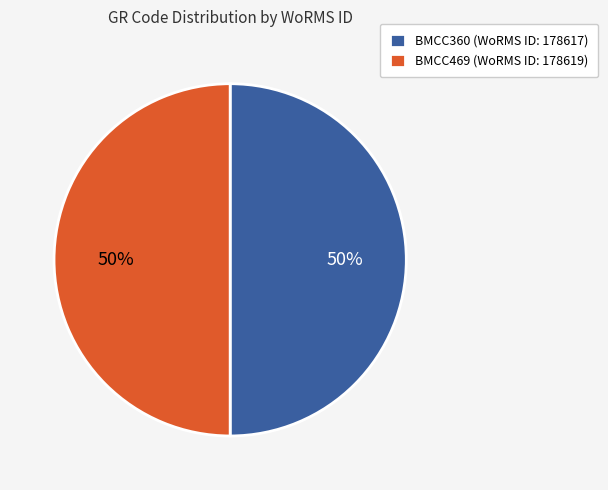

What is the ratio of the value at BMCC360 (WoRMS ID: 178617) to the value at BMCC469 (WoRMS ID: 178619)?

1.0